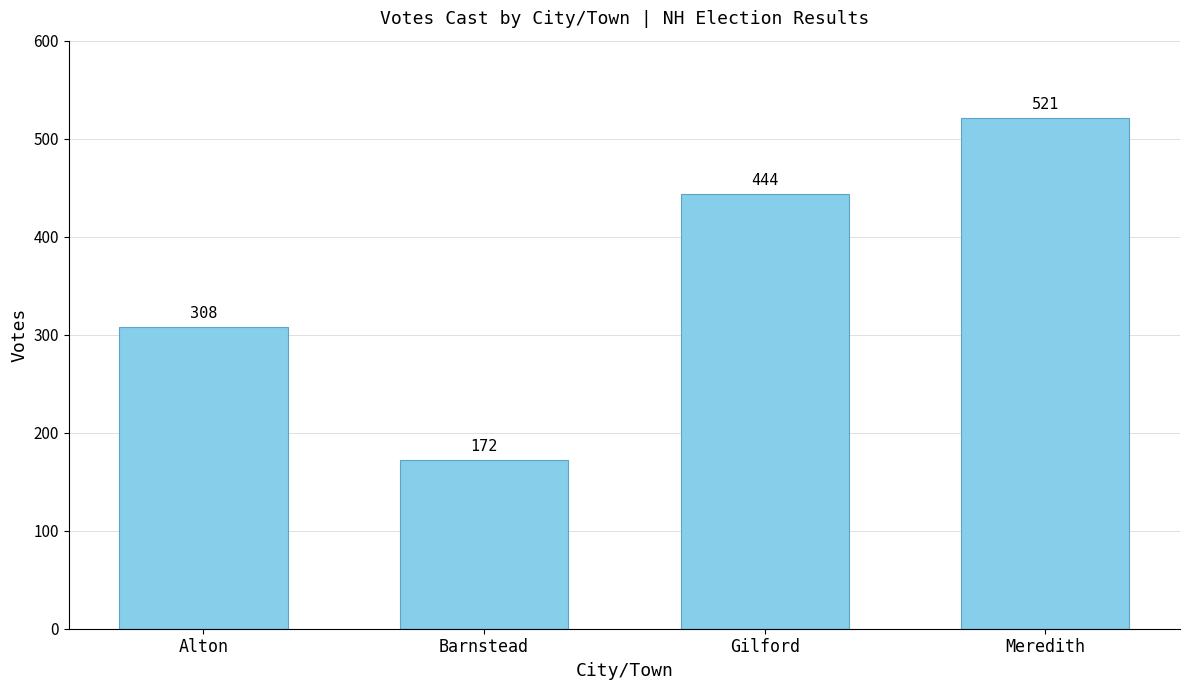

How many bars are there in total?

4